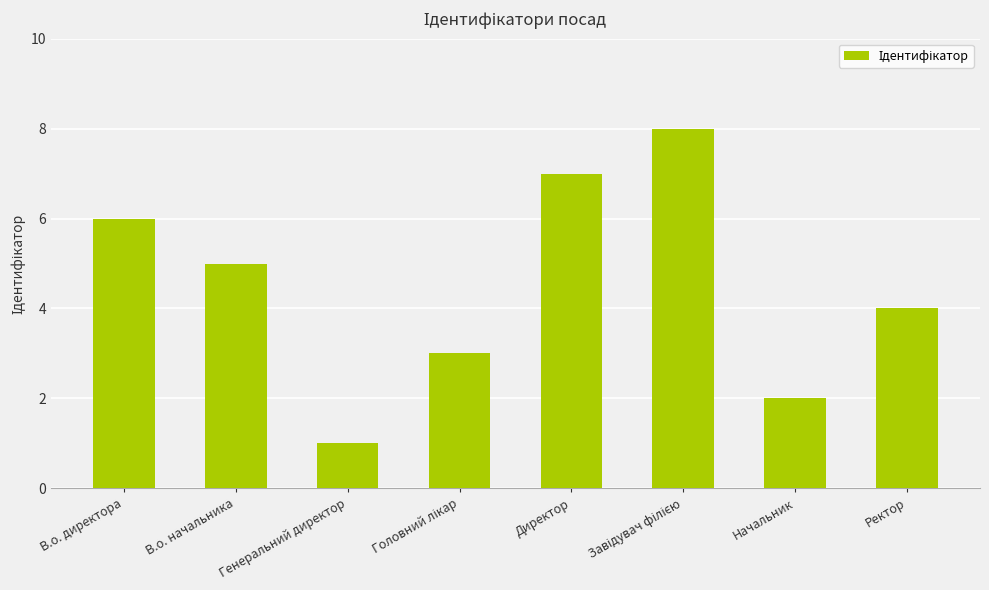

The value at В.о. директора is 3. True or false?

False